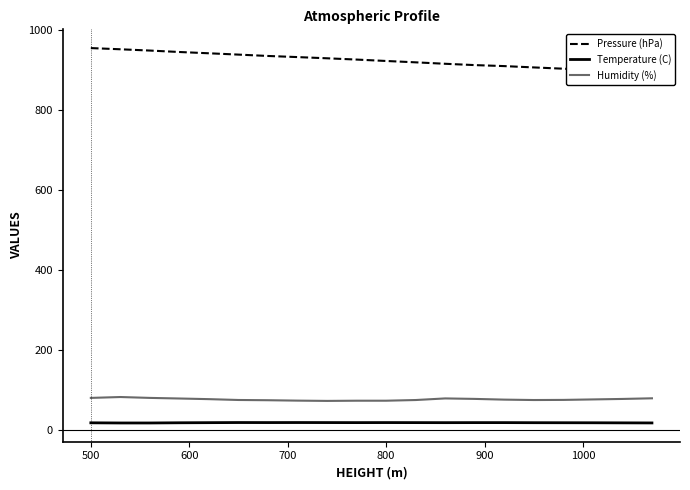

Reading left to right, extract all data points from this chart.

Pressure (hPa): 954.2	951.2	948.0	944.4	941.2	937.9	934.5	931.7	928.7	925.5	922.0	918.6	915.0	911.7	909.2	905.9	902.7	899.6	896.5	893.0
Temperature (C): 18.6	18.2	18.2	18.7	19.0	19.3	19.2	19.3	19.2	19.1	19.2	19.1	19.0	19.1	19.1	18.9	18.8	18.7	18.5	18.3
Humidity (%): 80.8	83.0	80.8	79.3	77.7	75.6	75.0	74.0	73.3	73.8	73.8	75.5	79.5	78.3	76.5	75.5	75.8	77.0	78.2	79.8